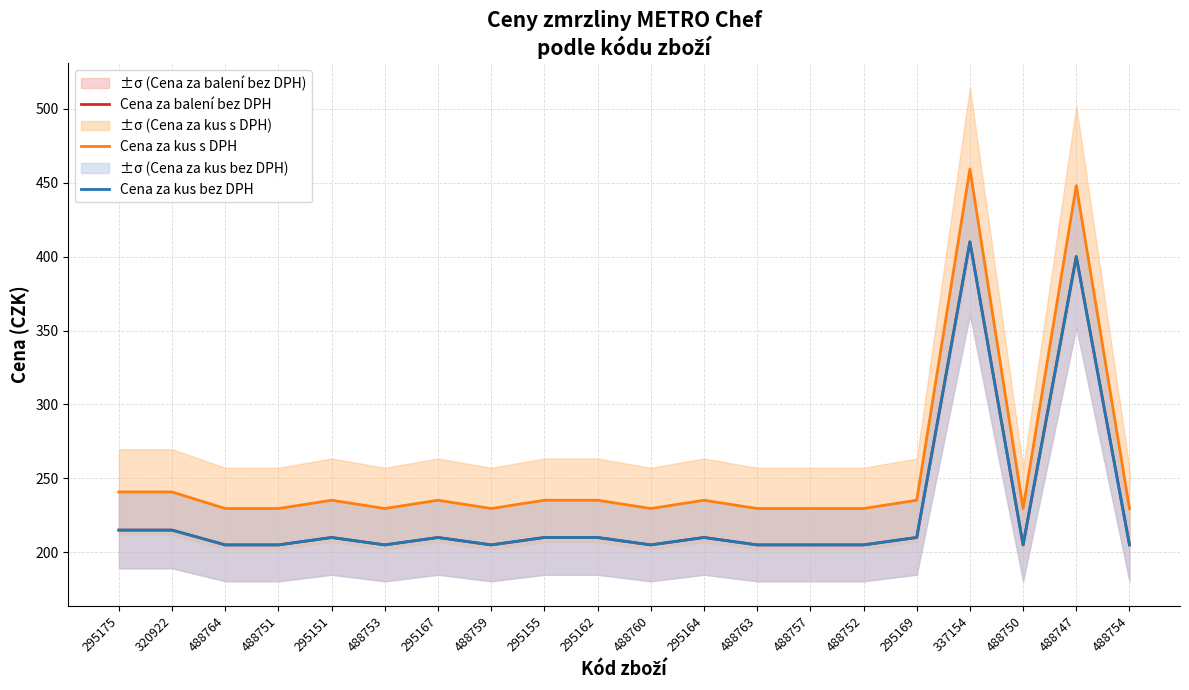

Which category has the highest value across all series?

337154